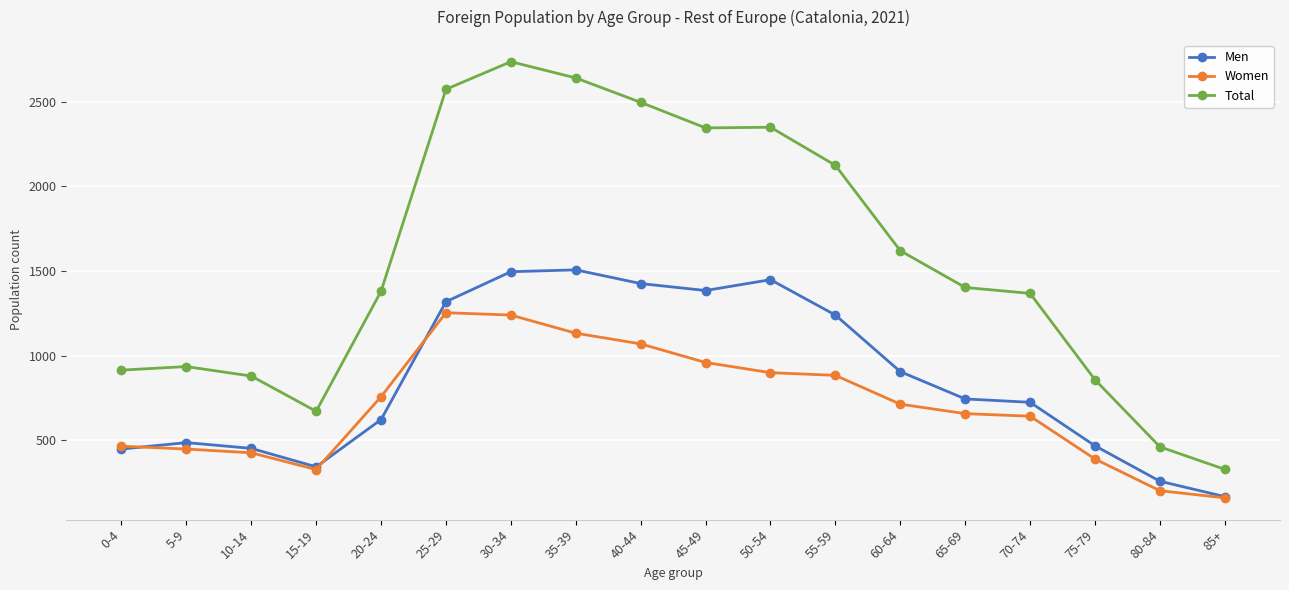

Does the chart display data point markers on the line(s)?

Yes